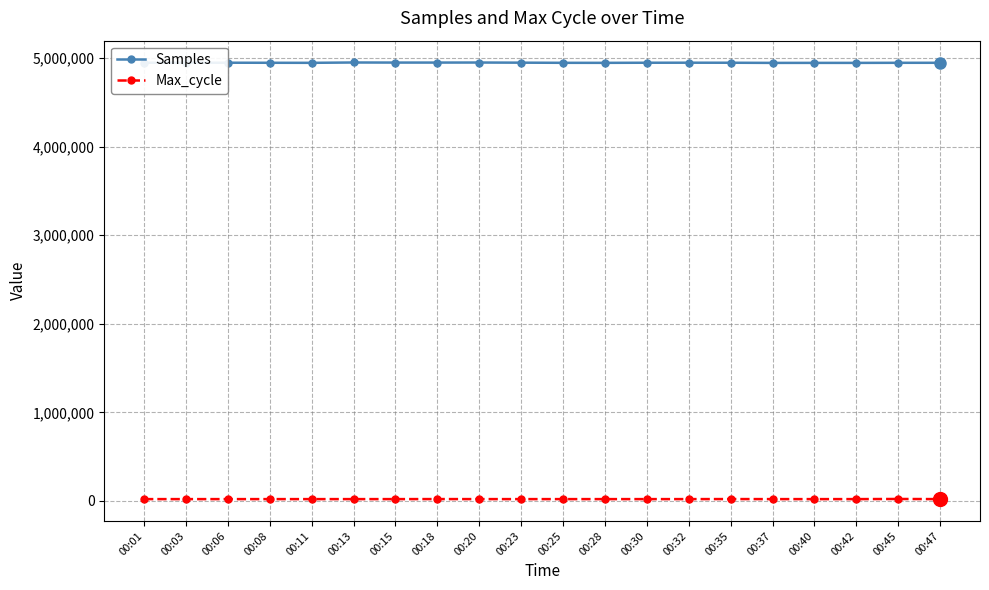

Which series has the largest total across all categories?

Samples